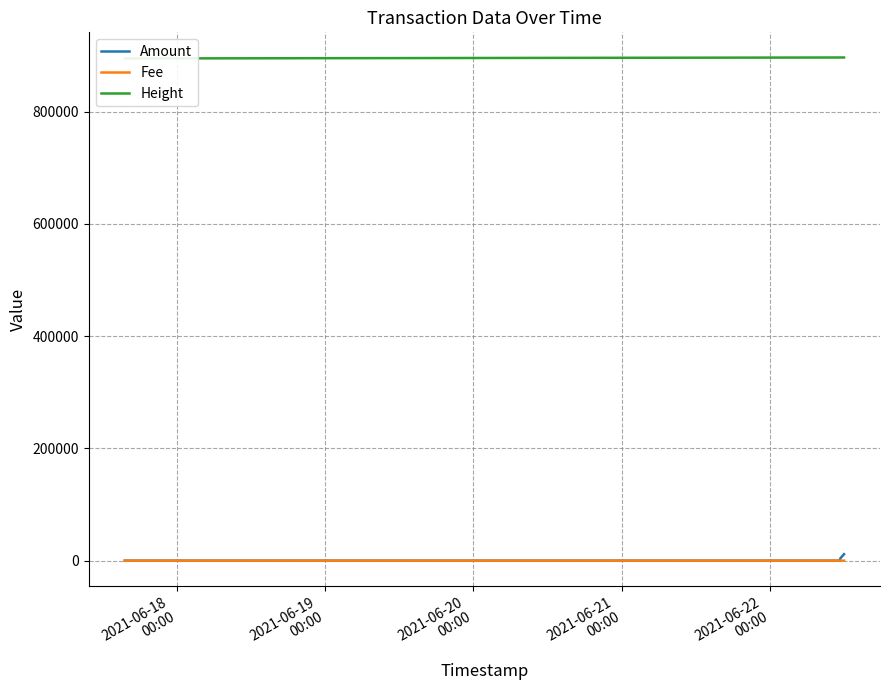

What is the difference between the second highest and minimum values in the Amount series?

4437.0